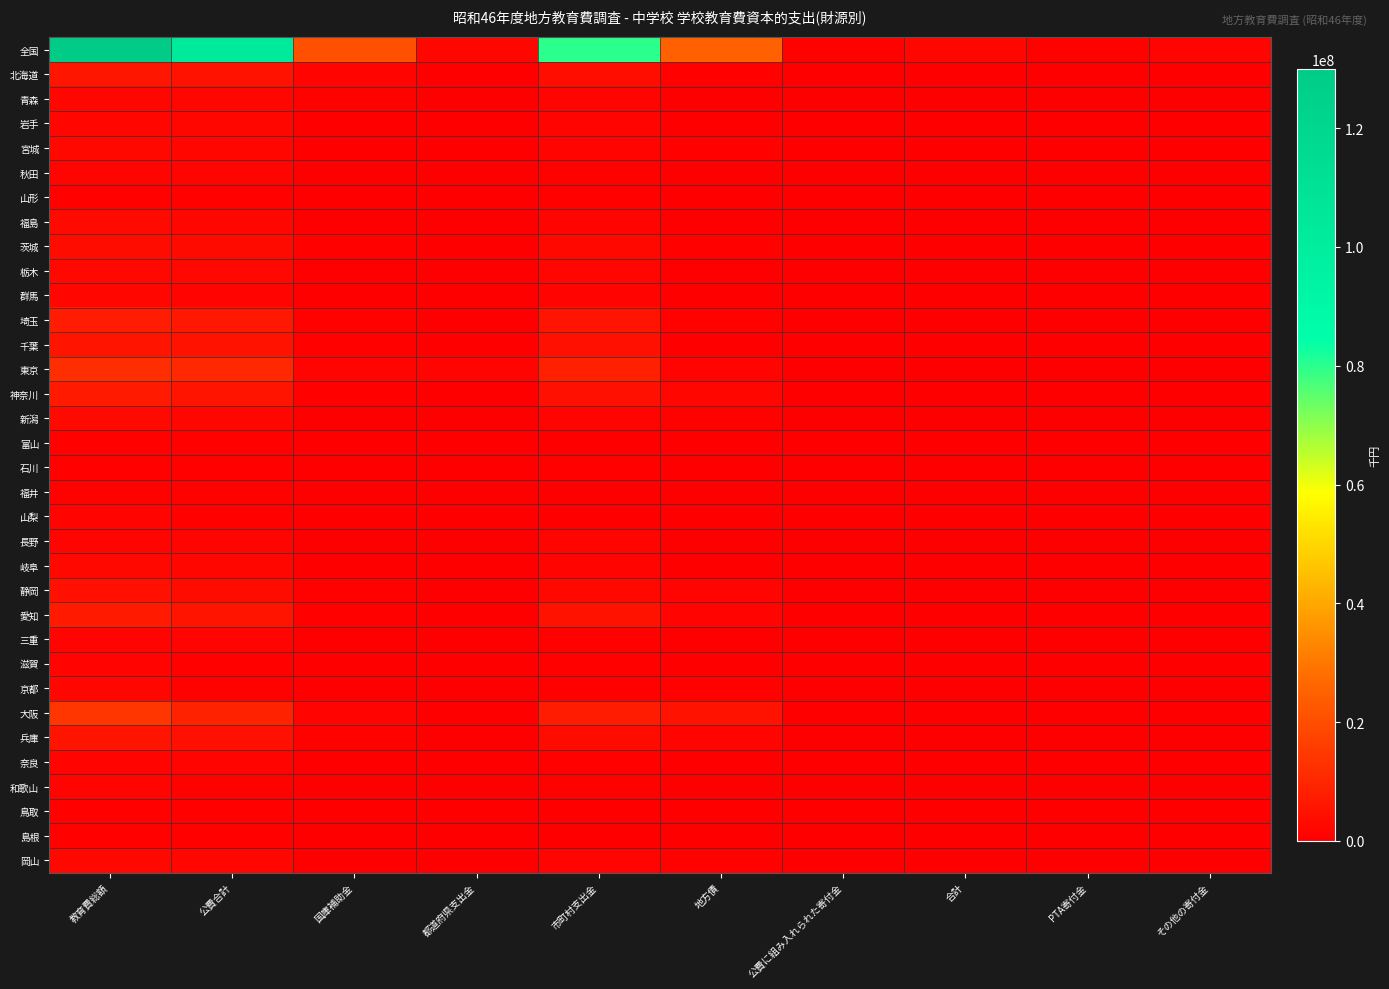

Which label corresponds to the largest value in the chart?

教育費総額